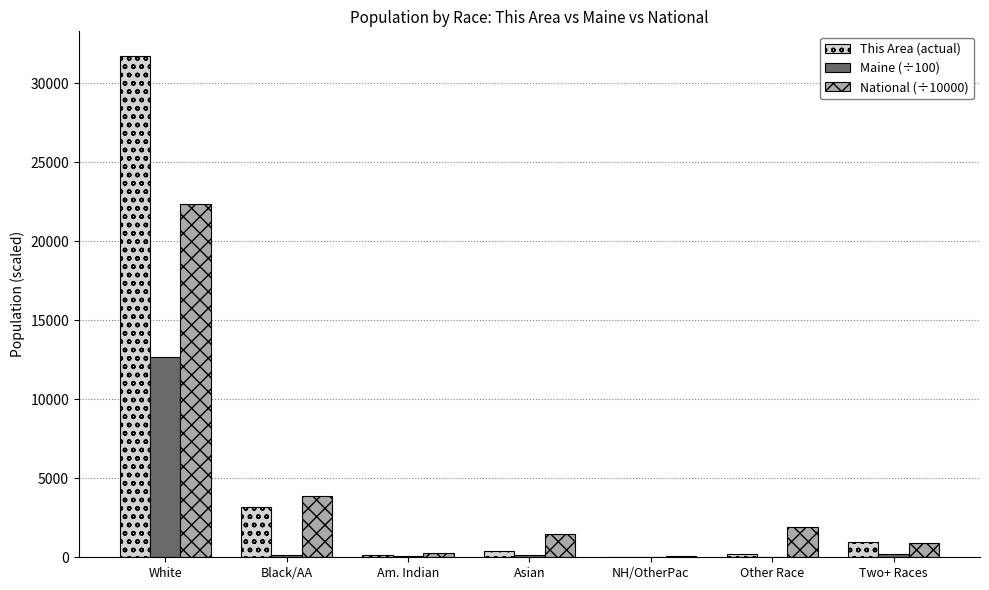

The value of This Area (actual) at White is 56951.5. True or false?

False